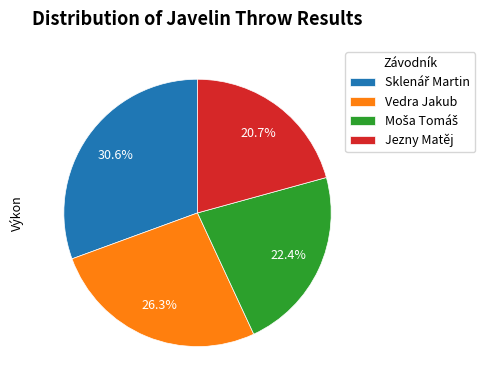

Which category has the smallest portion of the pie?

Jezny Matěj